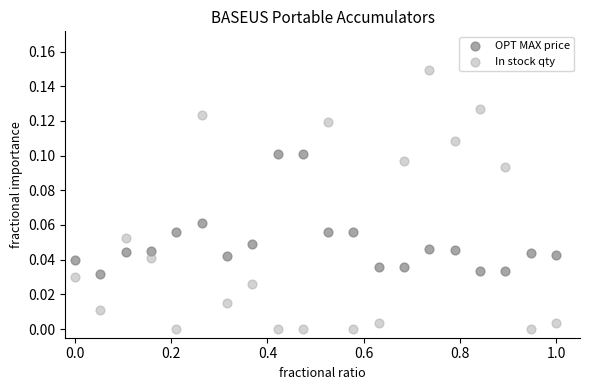

Which series has the widest spread of Y values?

In stock qty